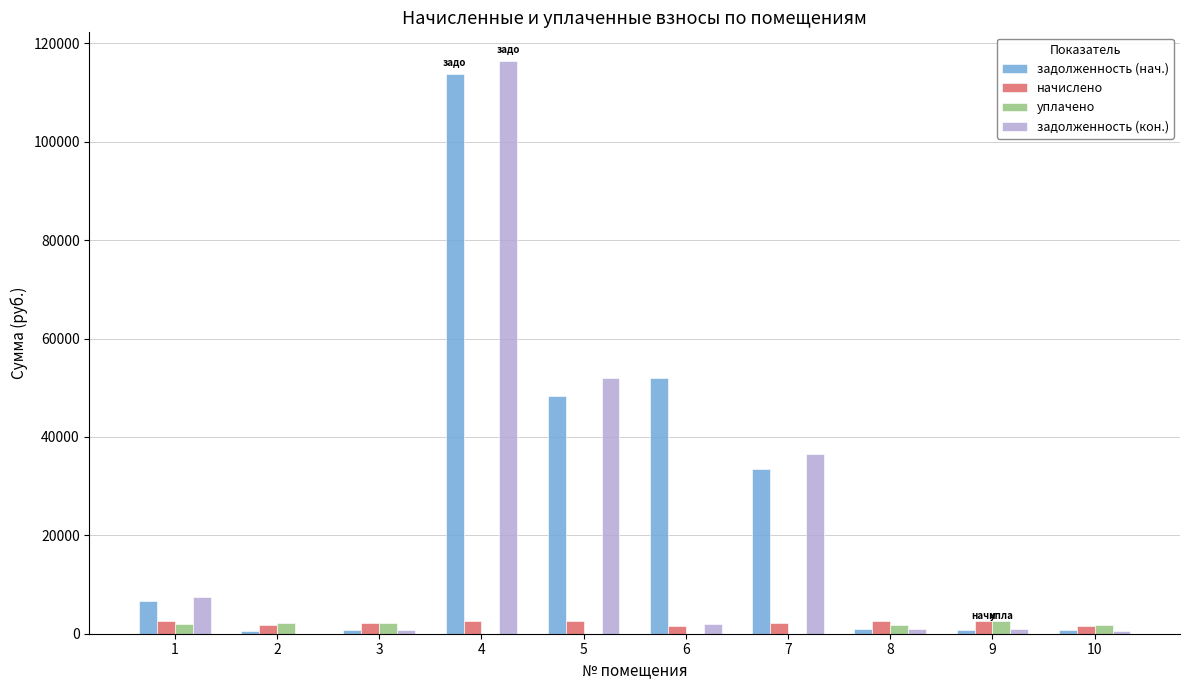

At which category is the sum across all series the highest?

4